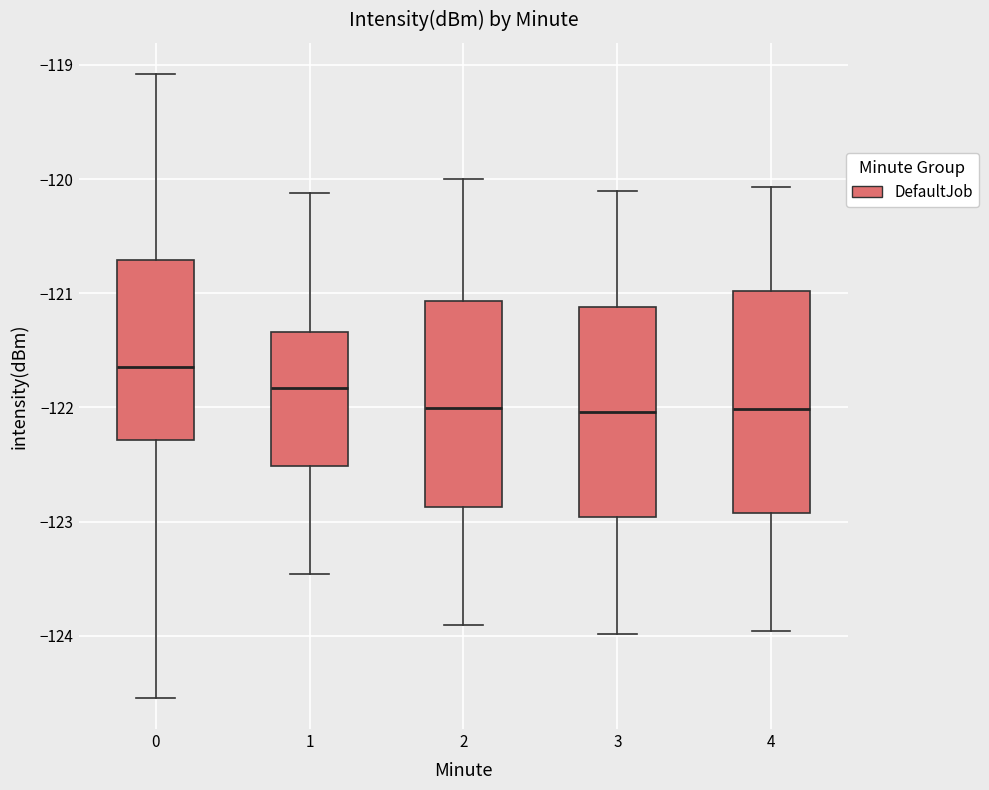

Reading left to right, read every box against the y-axis: the position of its median line, the range the box covers, and the ends of its whiskers. The values are not printed on the chart, so give them approximately, as read against the axis.

0: median -121.6, box -122.3 to -120.7, whiskers -124.5 to -119.1
1: median -121.8, box -122.5 to -121.3, whiskers -123.5 to -120.1
2: median -122.0, box -122.9 to -121.1, whiskers -123.9 to -120.0
3: median -122.0, box -123.0 to -121.1, whiskers -124.0 to -120.1
4: median -122.0, box -122.9 to -121.0, whiskers -124.0 to -120.1